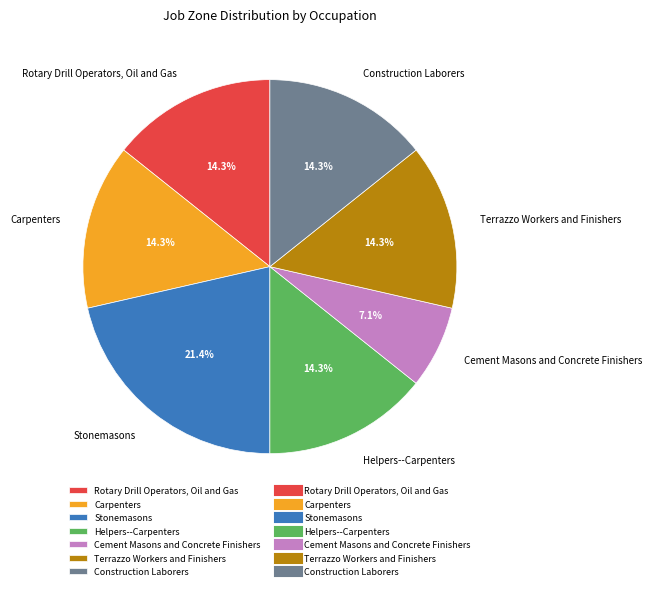

To the nearest percent, what percentage of the pie is Cement Masons and Concrete Finishers?

7%